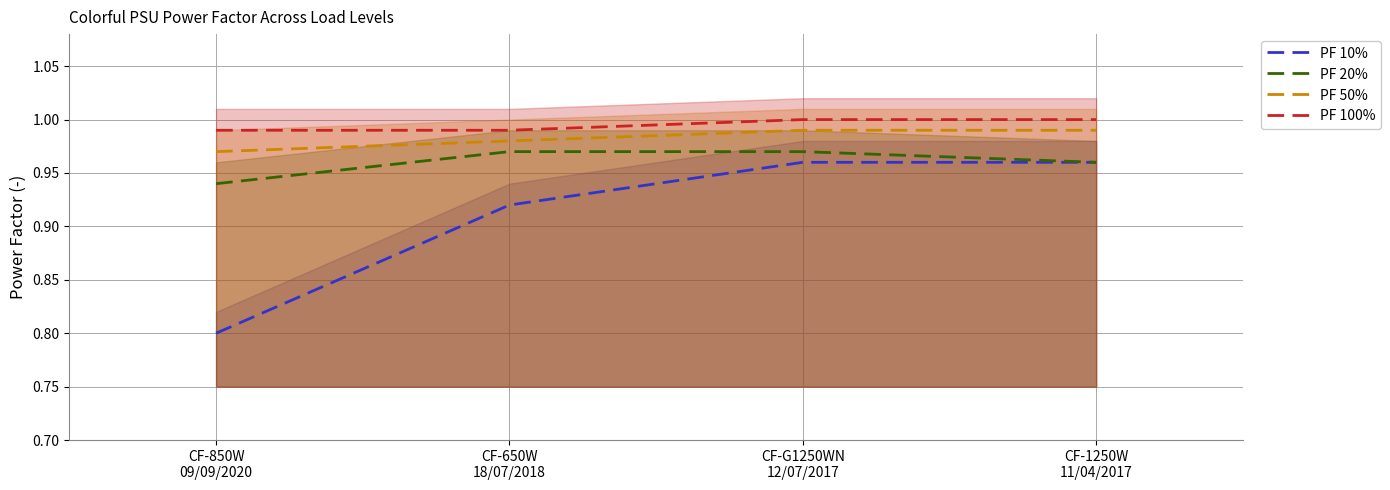

What is the greatest value displayed?

1.0